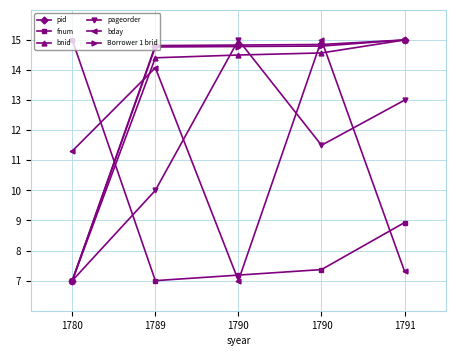

How many lines are shown in the chart?

6